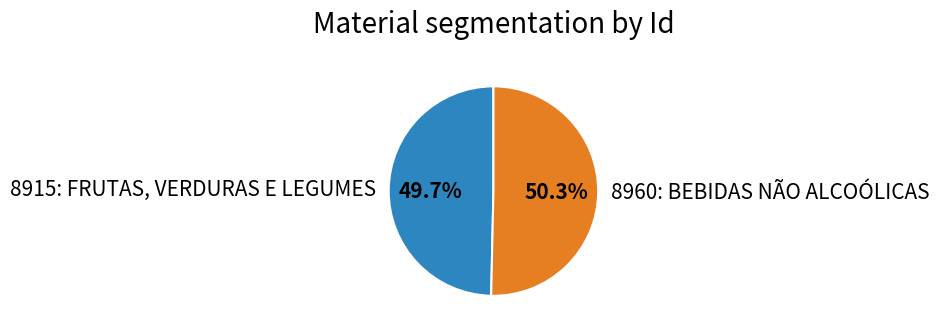

How many slices are in this pie chart?

2